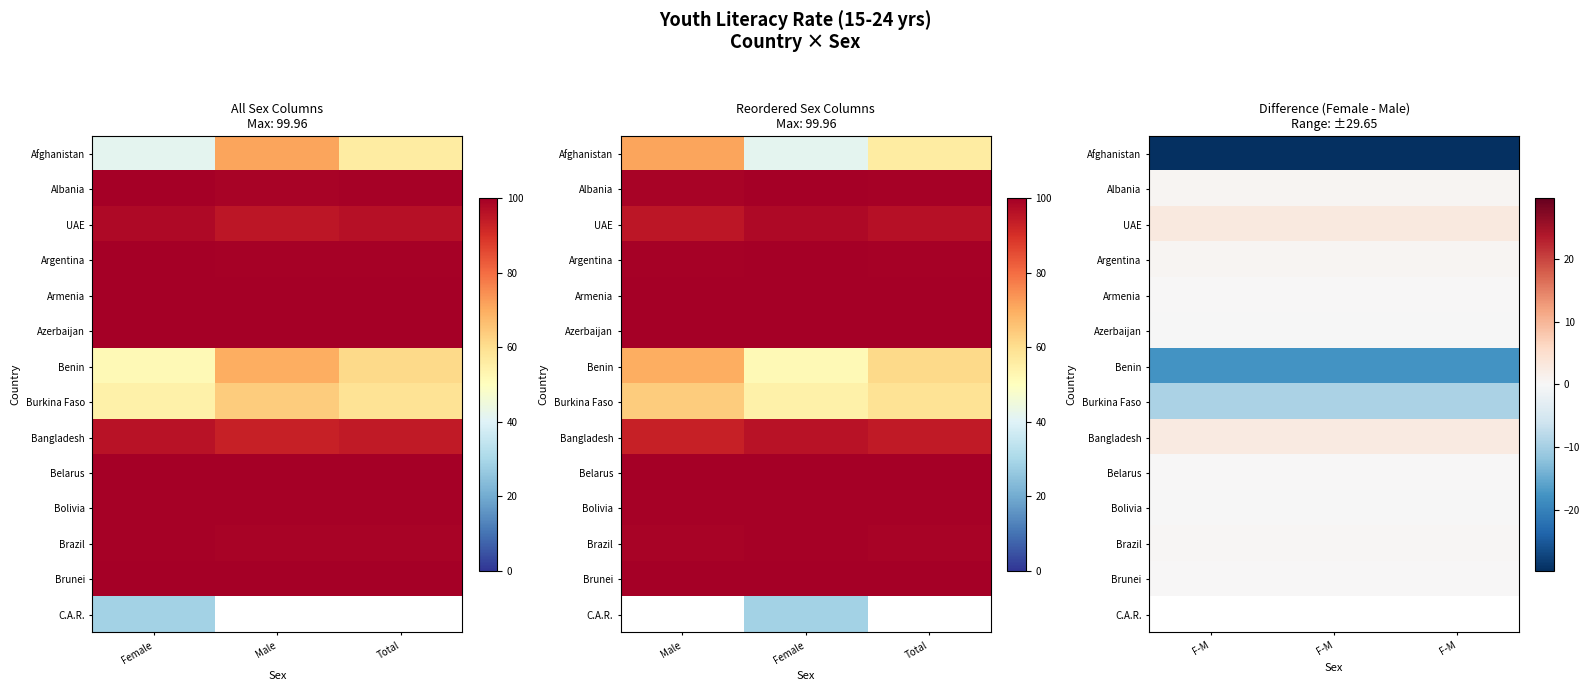

Which series has the widest spread of values?

Afghanistan